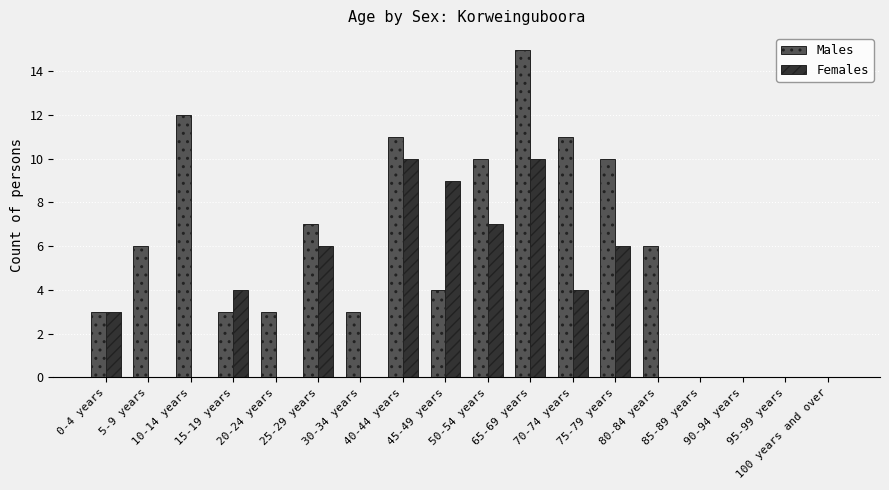

What are all the series names shown in the legend?

Males, Females